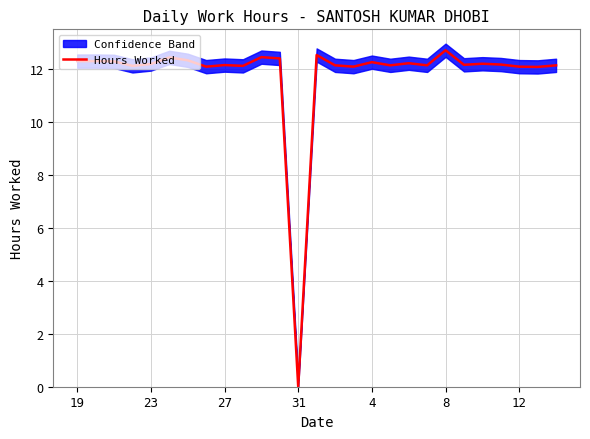

The value of Hours Worked at 27 is 7.5. True or false?

False